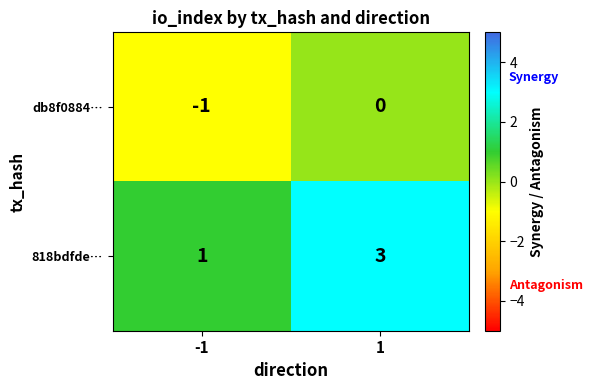

Rank the categories by db8f0884… value from lowest to highest.

-1, 1